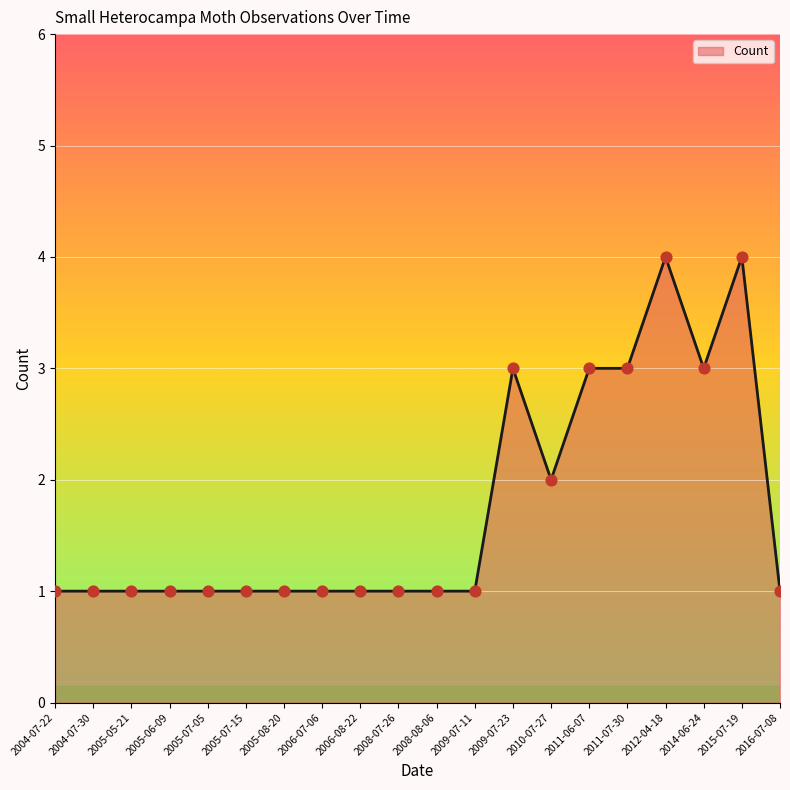

Which has a higher value, 2014-06-24 or 2008-07-26?

2014-06-24